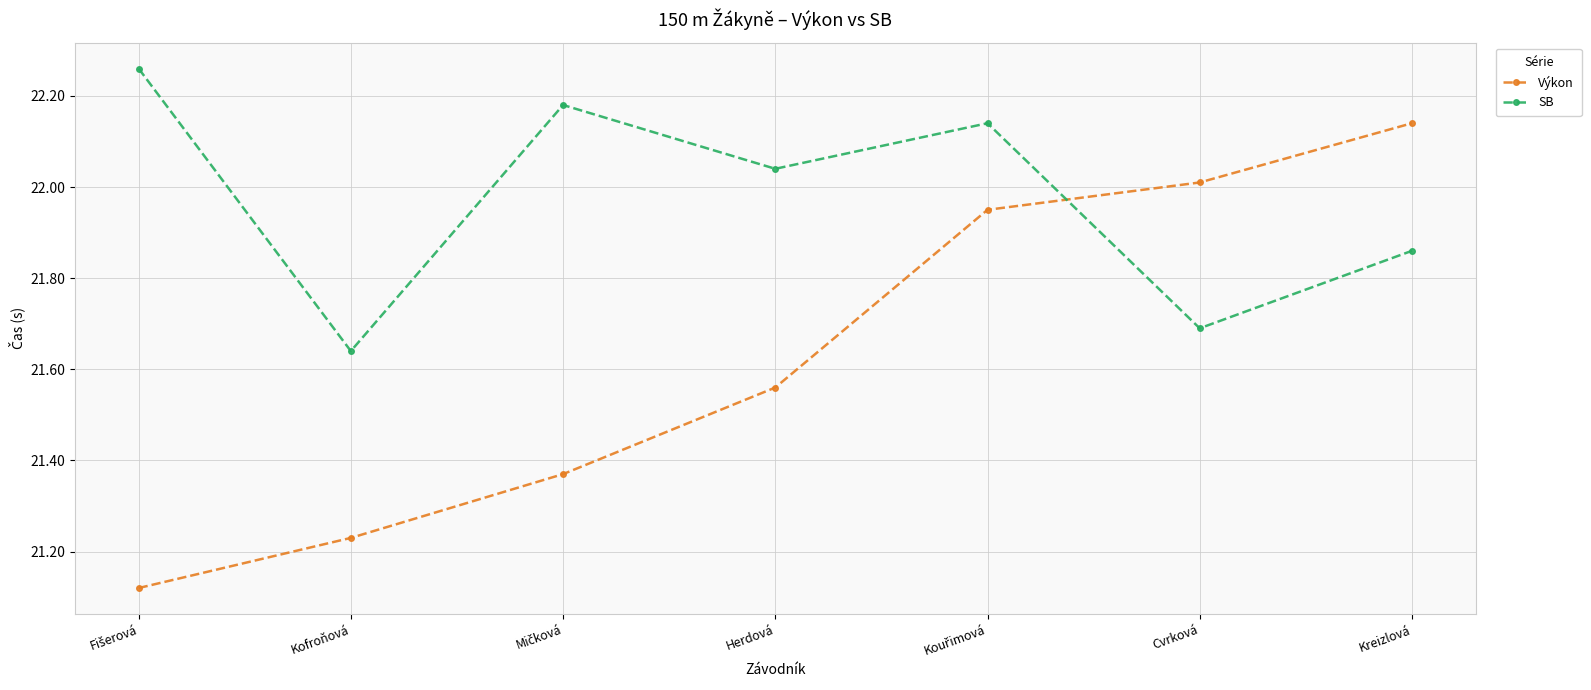

What is the difference between the maximum and minimum values in the SB series?

0.6